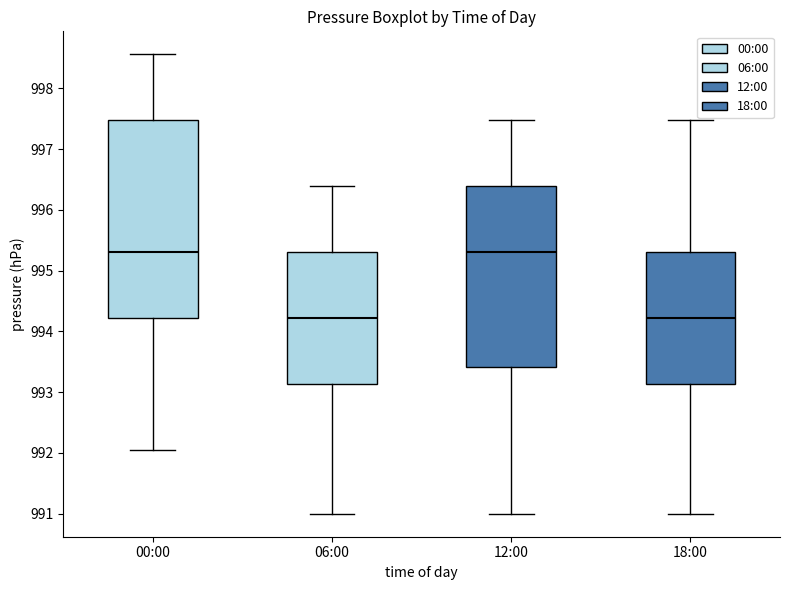

Comparing the boxes themselves (not the whiskers), which one is the tallest?

00:00